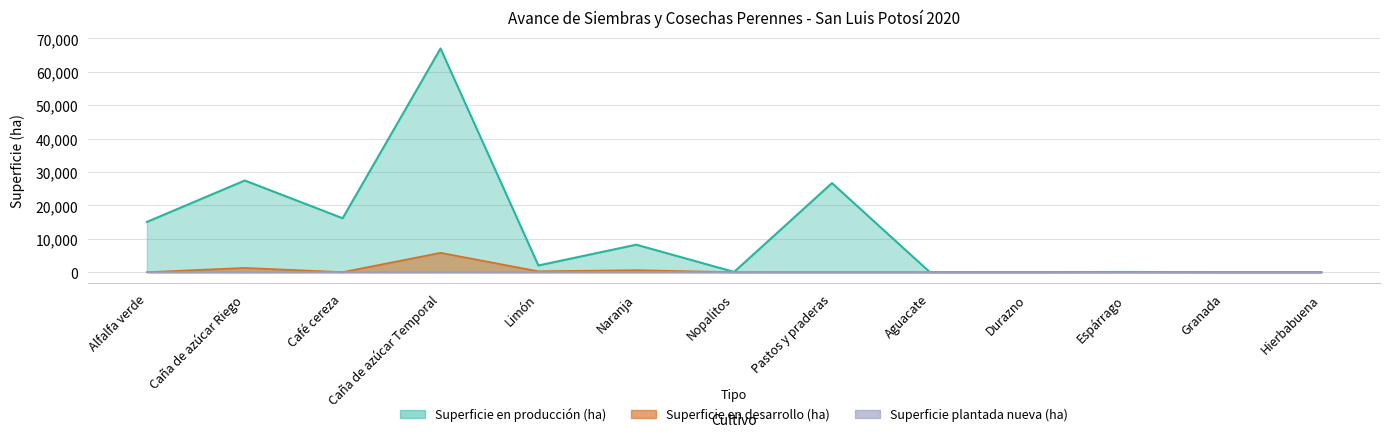

True or false: Superficie plantada en producción (ha) has a value of 5.6 at Hierbabuena.

False